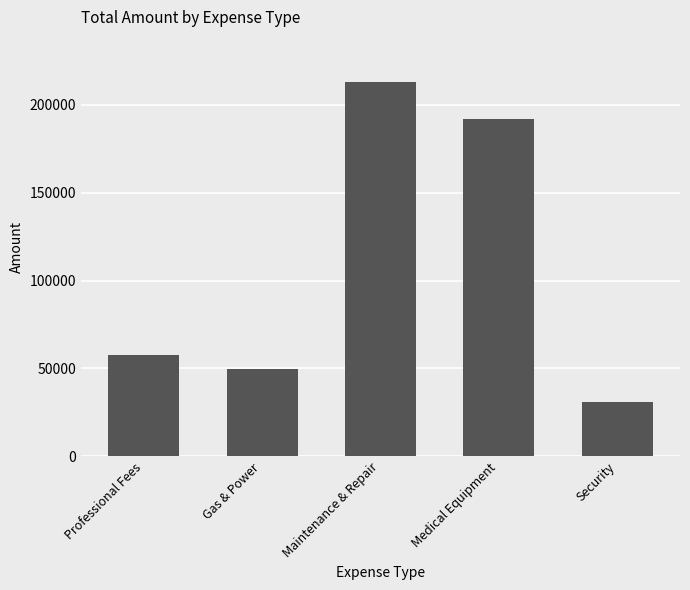

Rank the categories by value from lowest to highest.

Security, Gas & Power, Professional Fees, Medical Equipment, Maintenance & Repair